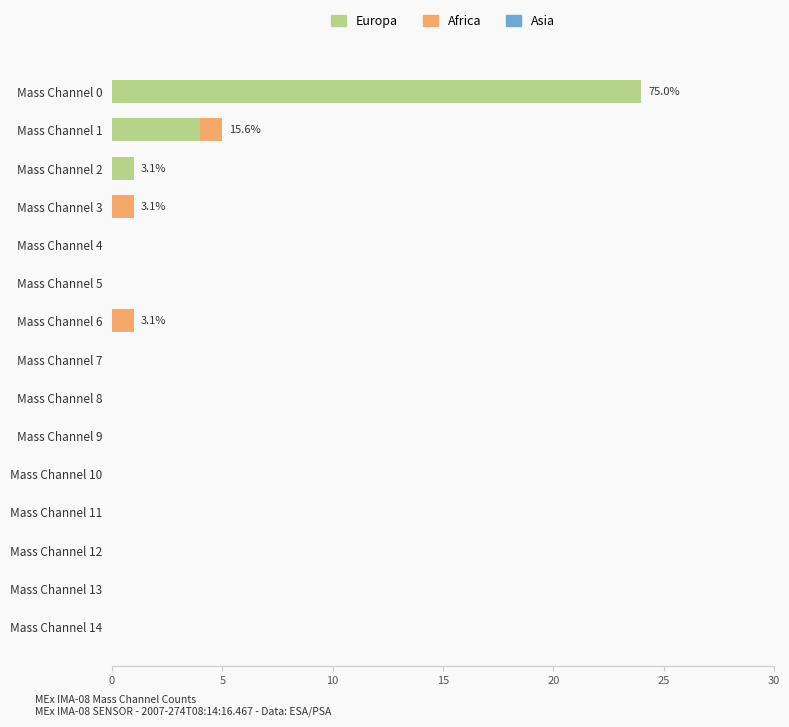

What is the maximum value for Europa?

24